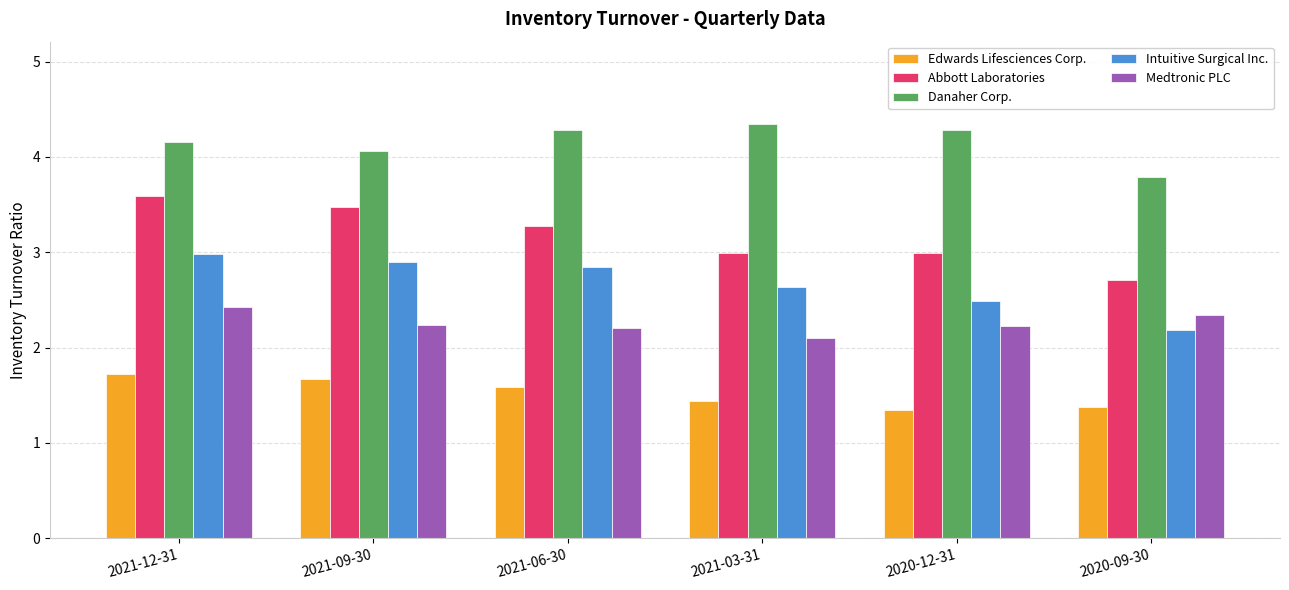

What value does the Abbott Laboratories series have at 2020-09-30?

2.7